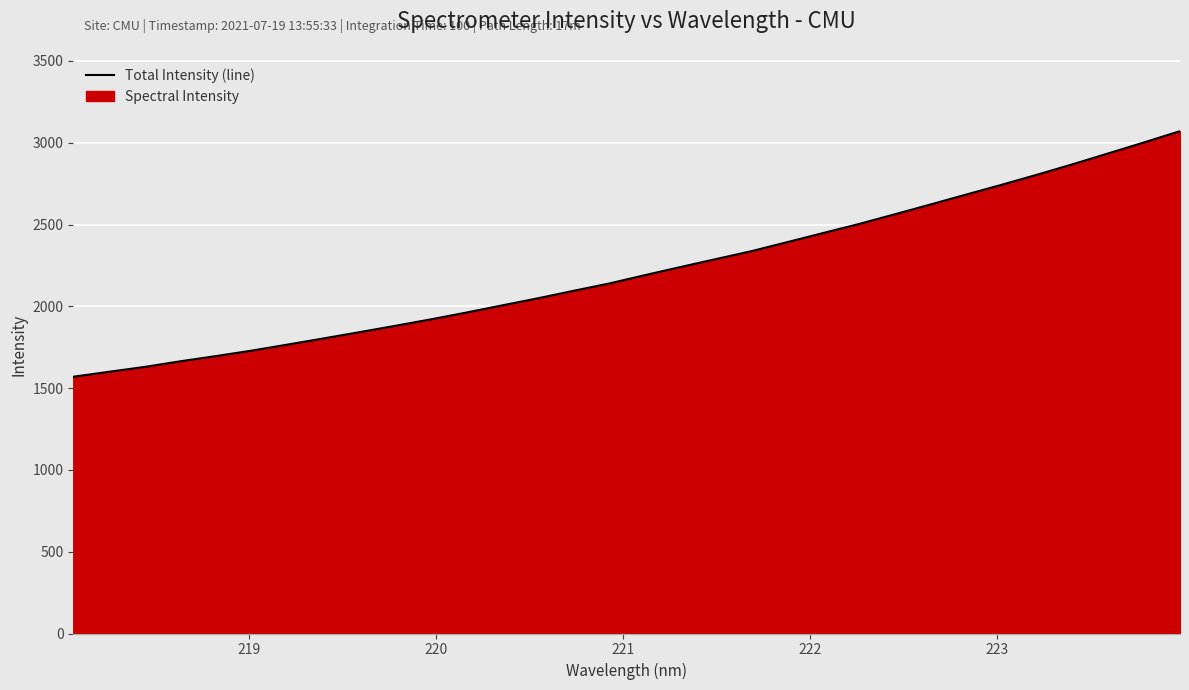

What is the difference between the maximum and minimum values?

1501.4